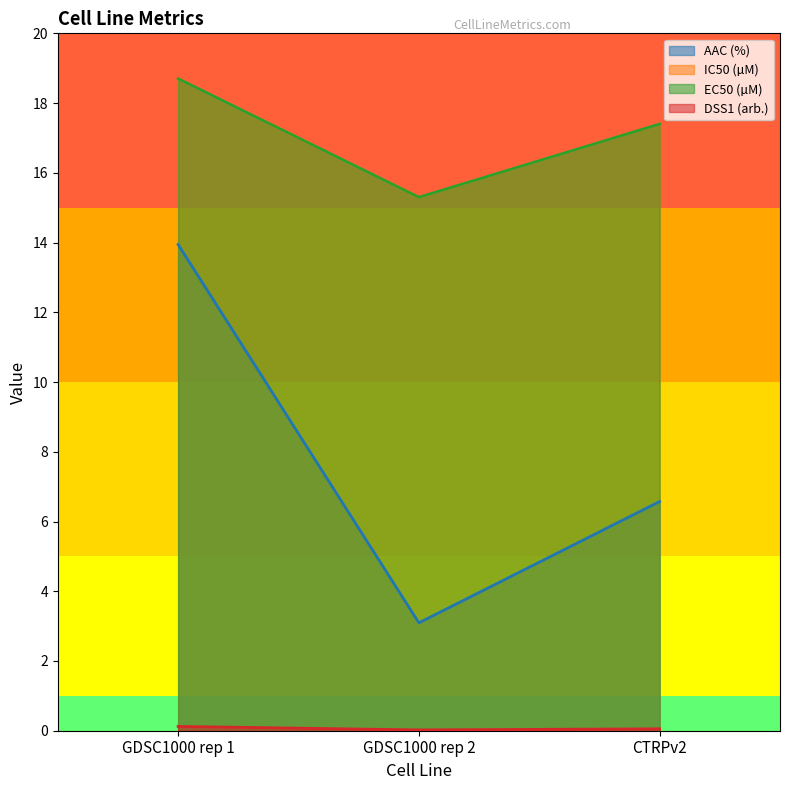

What is the maximum value for EC50 (µM)?

18.7